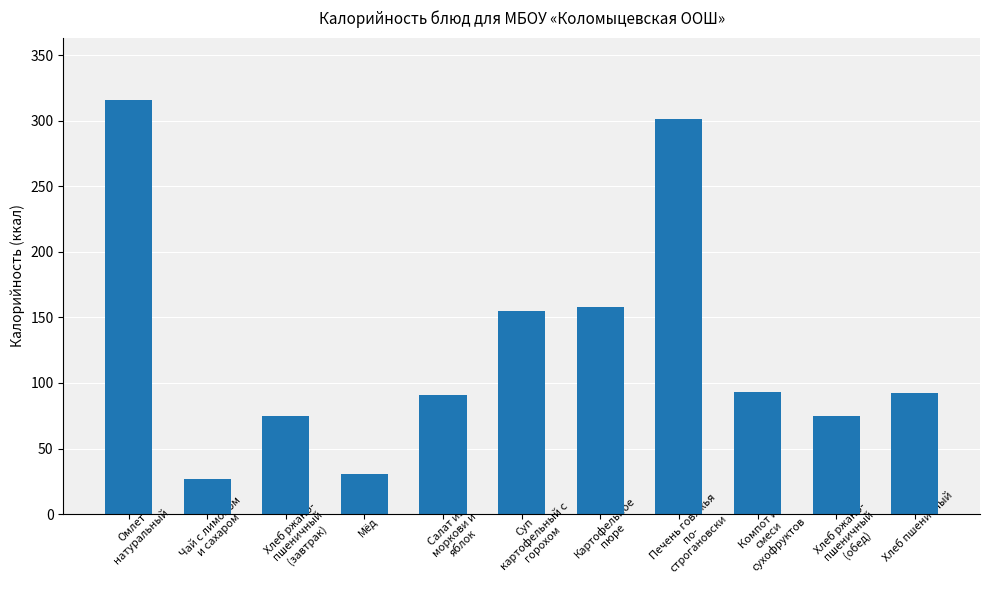

Is it true that the value at Хлеб пшеничный is 43.5?

False